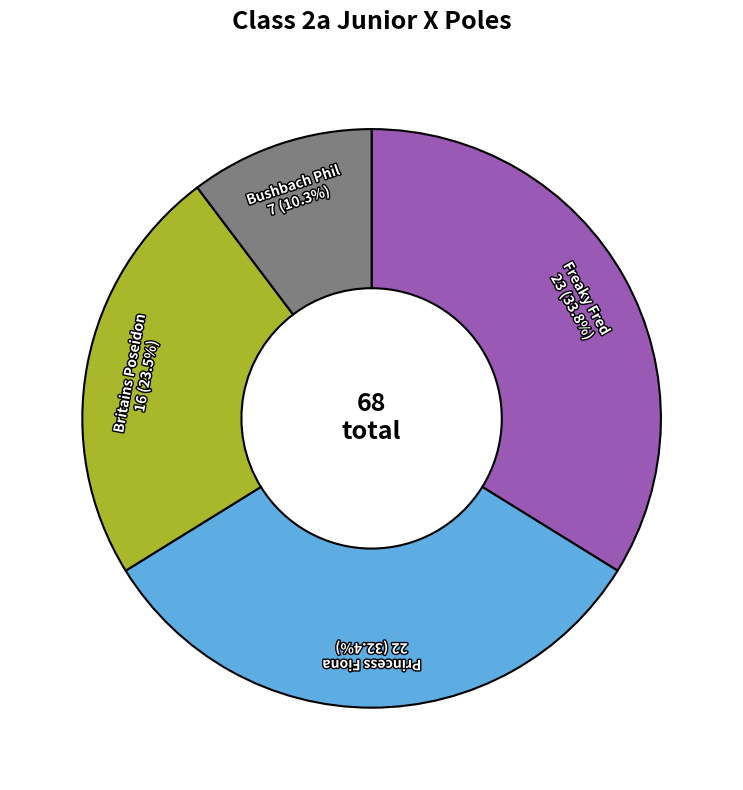

To the nearest percent, what is the average slice percentage?

25%